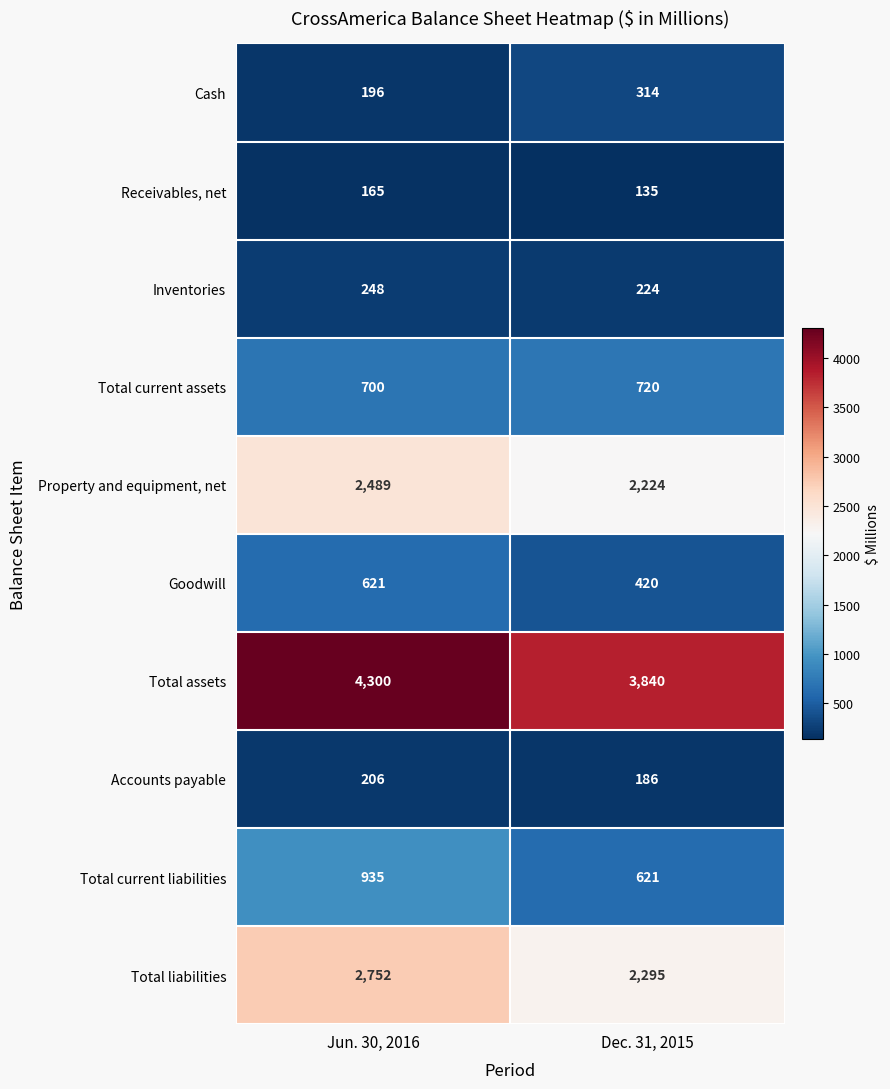

Which series has the largest total across all categories?

Total assets